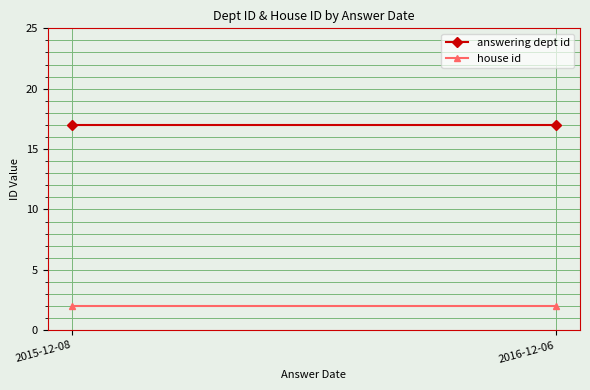

What is the average value of the answering dept id series?

17